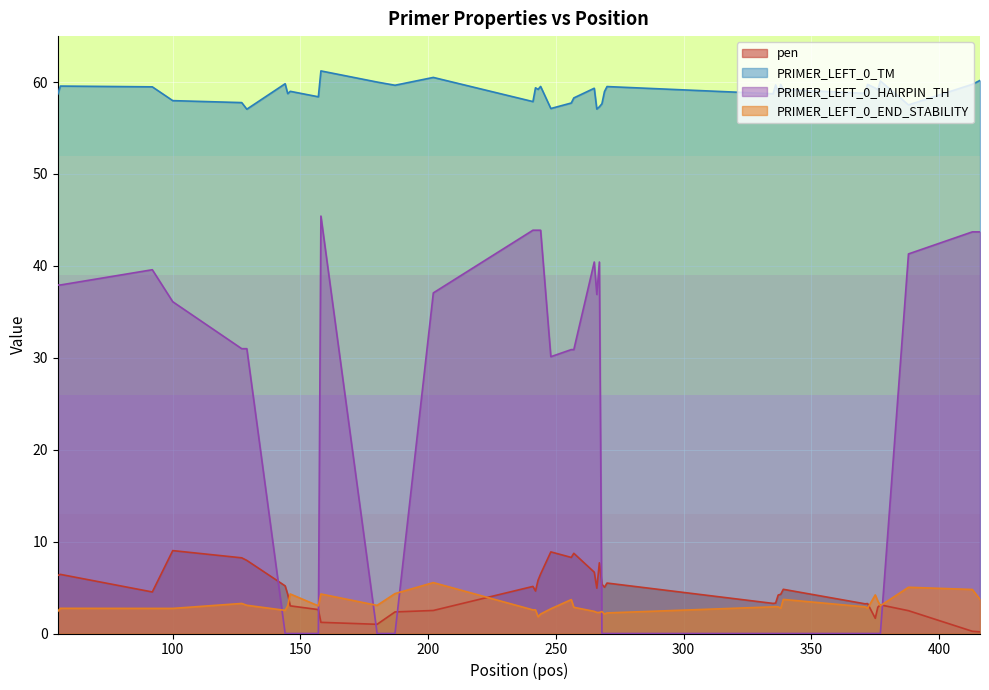

What is the highest value of the PRIMER_LEFT_0_HAIRPIN_TH series?

45.4